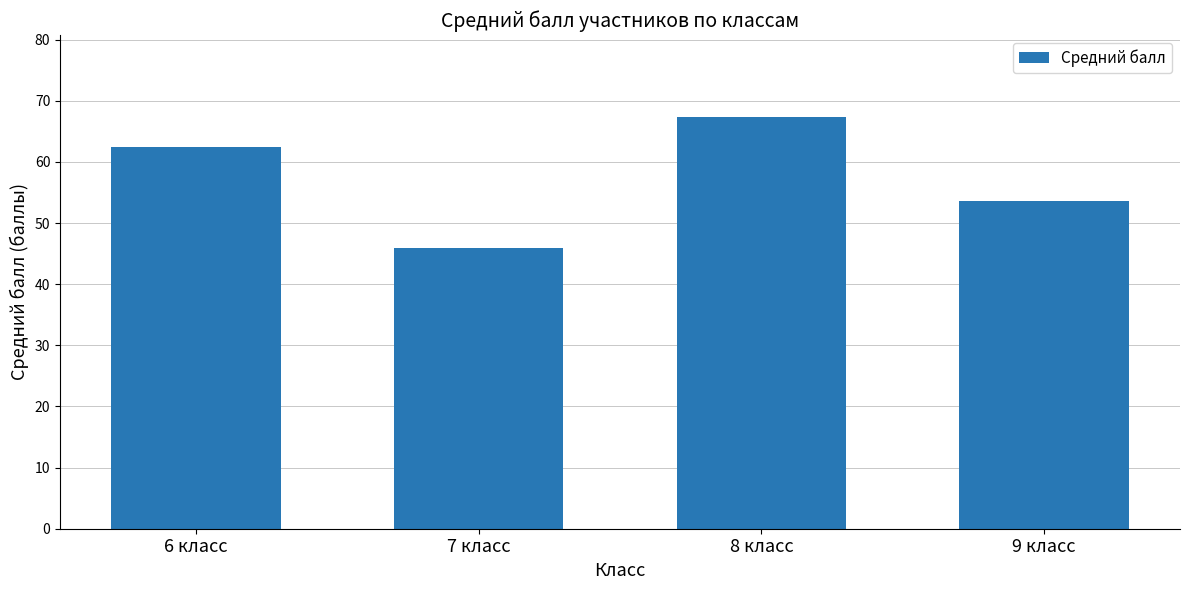

Reading right to left, transcribe all the data shown in this chart.

9 класс=53.7	8 класс=67.3	7 класс=45.9	6 класс=62.4